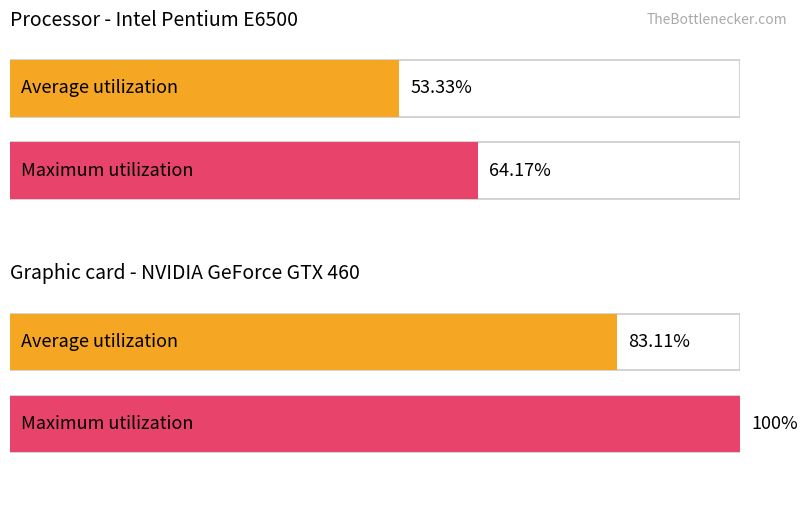

The Average utilization series shows 118.7 at обл. Ловеч. True or false?

False